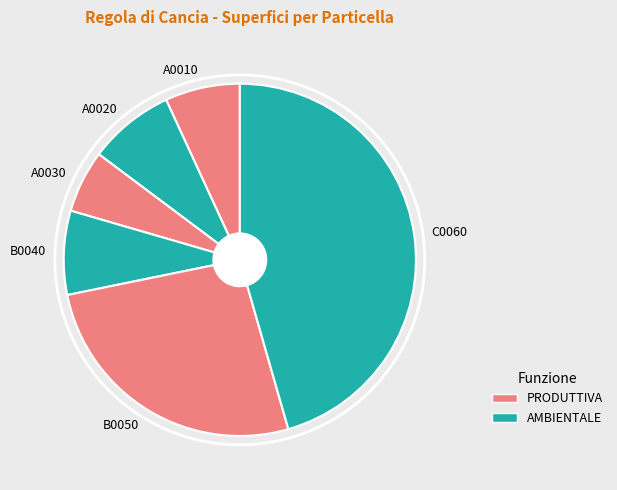

How many slices are in this pie chart?

6